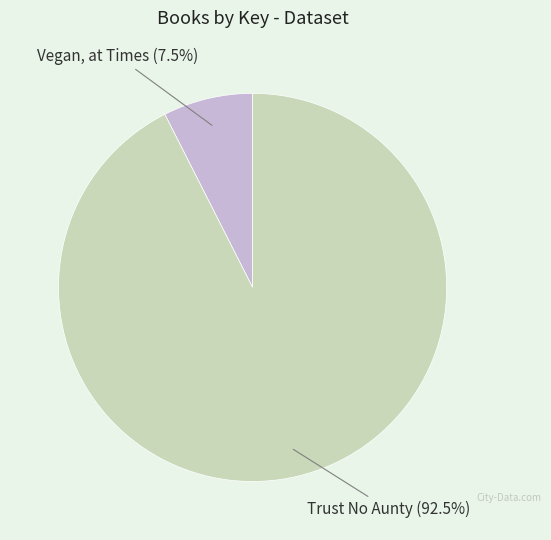

Is there a majority slice in this chart?

Yes